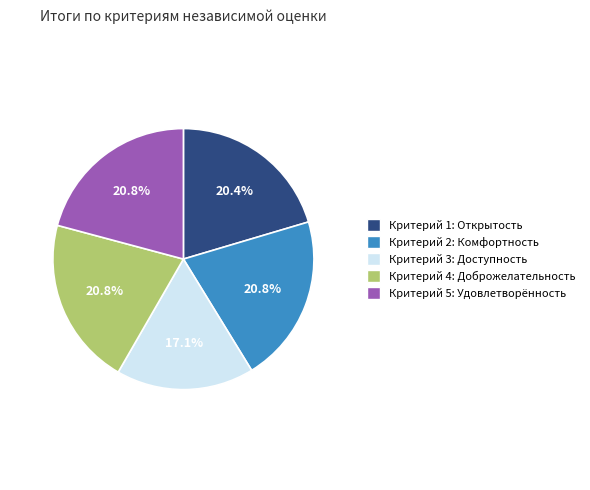

Does any single category account for the majority?

No